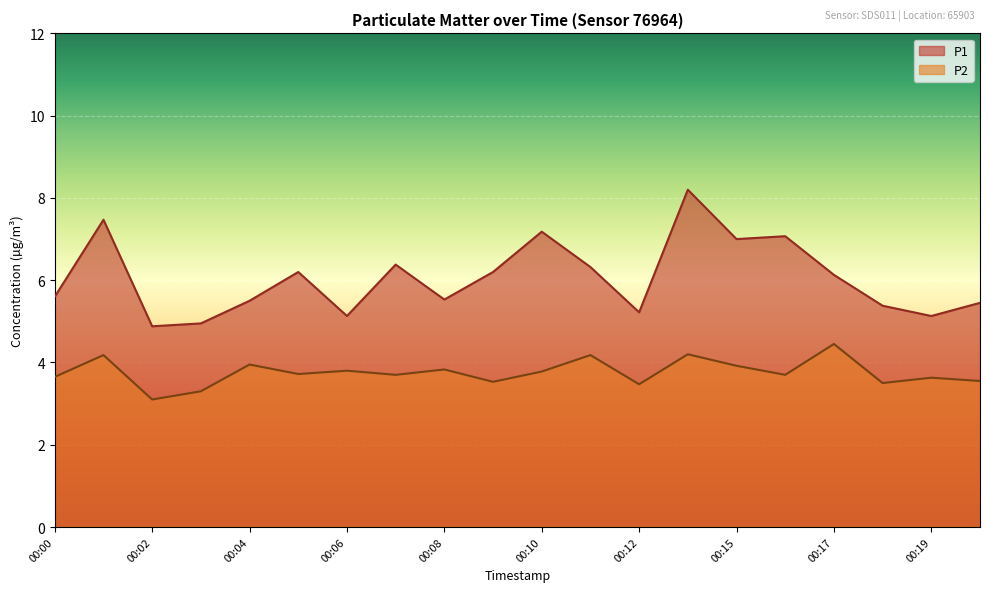

True or false: P2 has a value of 3.6 at 00:19.

True